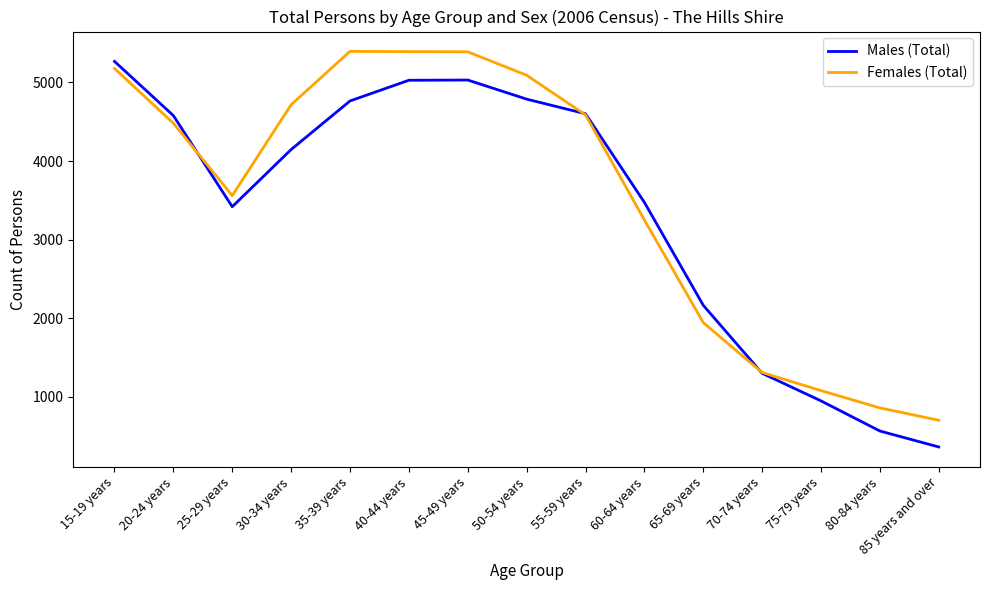

At 60-64 years, list the series in order from largest to smallest.

Males (Total), Females (Total)